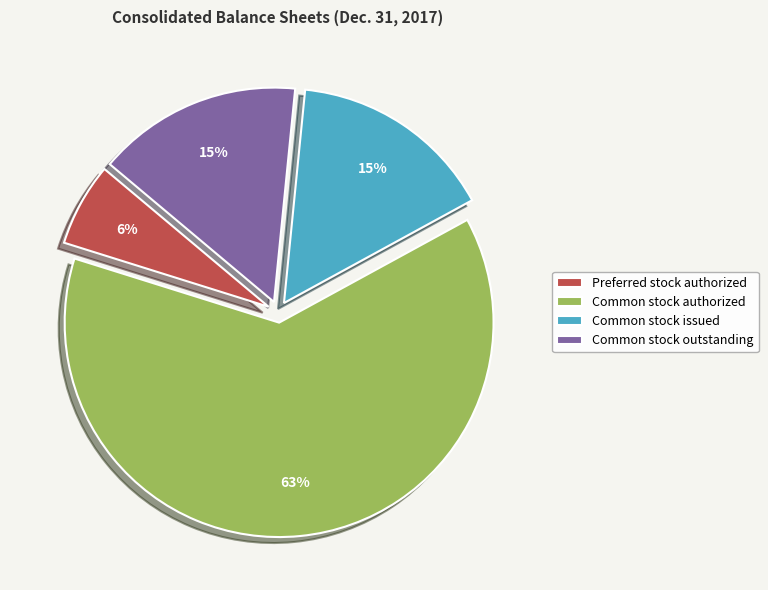

Is there any slice that represents more than half of the pie?

Yes